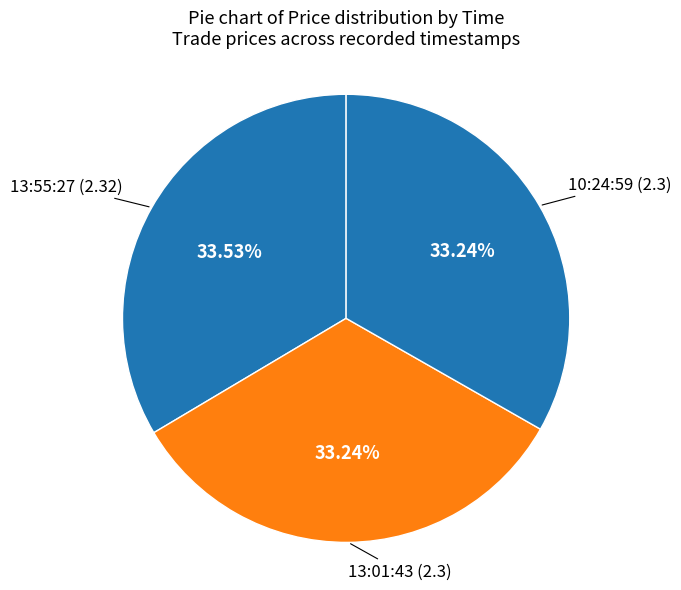

Rank the categories by value from lowest to highest.

13:01:43, 10:24:59, 13:55:27